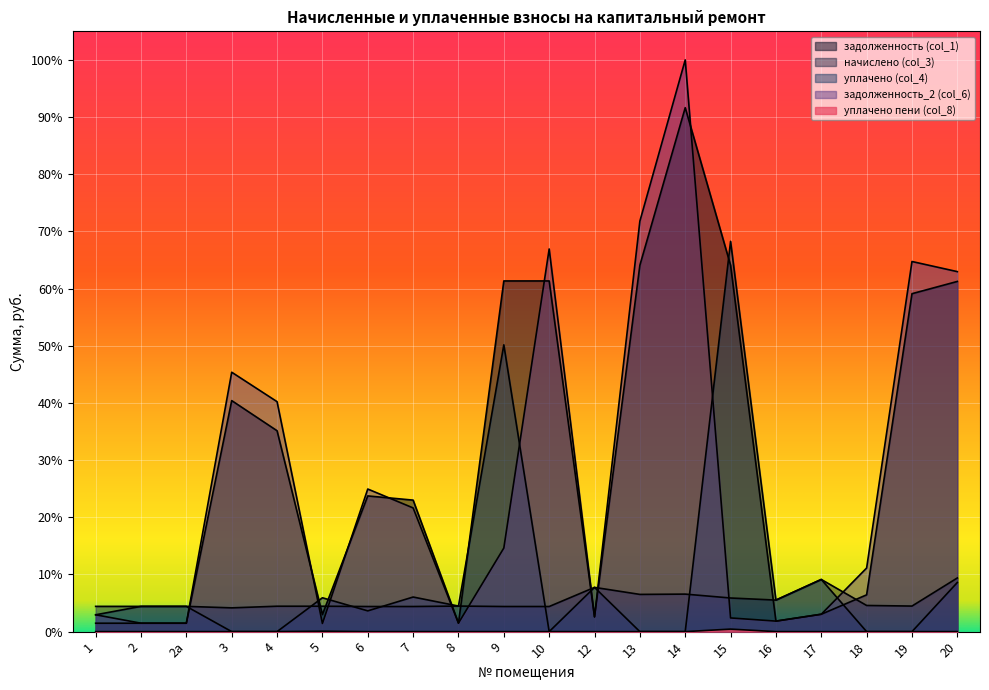

Reading left to right, transcribe all the data shown in this chart.

задолженность (col_1): 1=1.5	2=1.5	2а=1.5	3=40.4	4=35.1	5=3.0	6=23.7	7=23.0	8=1.5	9=61.3	10=61.3	12=2.6	13=64.1	14=91.6	15=64.1	16=1.8	17=3.0	18=6.4	19=59.1	20=61.3
начислено (col_3): 1=4.4	2=4.4	2а=4.4	3=4.2	4=4.4	5=4.4	6=4.4	7=4.4	8=4.5	9=4.4	10=4.4	12=7.7	13=6.5	14=6.6	15=5.9	16=5.5	17=9.1	18=4.6	19=4.5	20=9.4
уплачено (col_4): 1=2.9	2=4.4	2а=4.4	3=0.0	4=0.0	5=5.9	6=3.6	7=6.1	8=4.5	9=50.2	10=0.0	12=7.7	13=0.0	14=0.0	15=68.3	16=5.5	17=9.1	18=0.0	19=0.0	20=8.6
задолженность_2 (col_6): 1=2.9	2=1.5	2а=1.5	3=45.4	4=40.2	5=1.4	6=24.9	7=21.6	8=1.5	9=14.6	10=66.9	12=2.6	13=71.8	14=100.0	15=2.4	16=1.8	17=3.0	18=11.1	19=64.7	20=63.0
уплачено пени (col_8): 1=0.0	2=0.0	2а=0.0	3=0.0	4=0.0	5=0.1	6=0.0	7=0.0	8=0.0	9=0.0	10=0.0	12=0.0	13=0.0	14=0.0	15=0.4	16=0.0	17=0.0	18=0.0	19=0.0	20=0.0